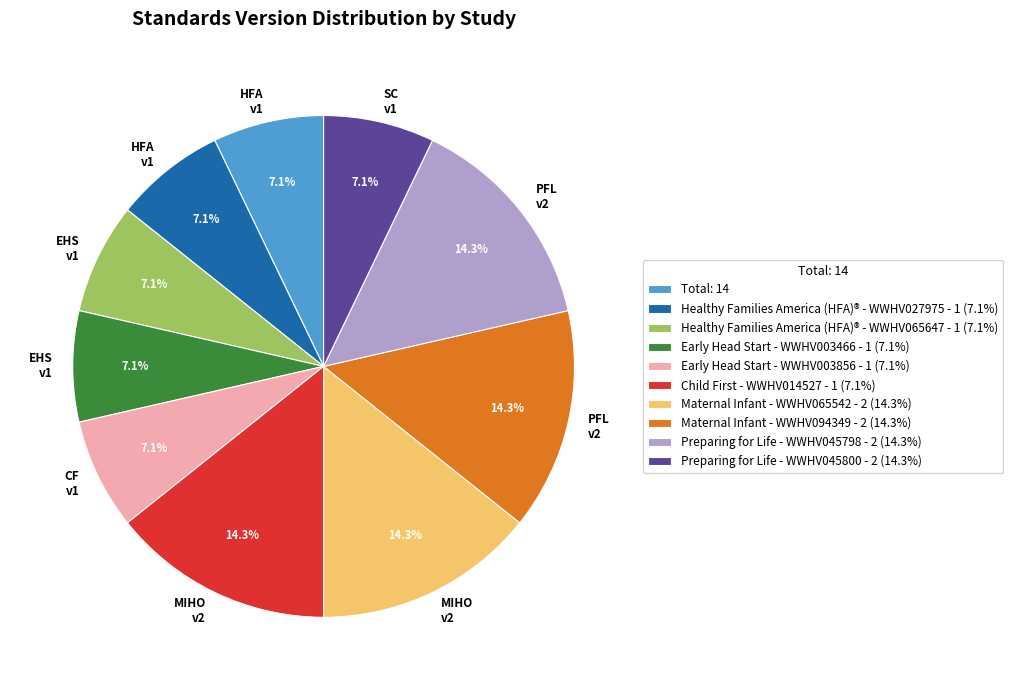

Does any single category account for the majority?

No